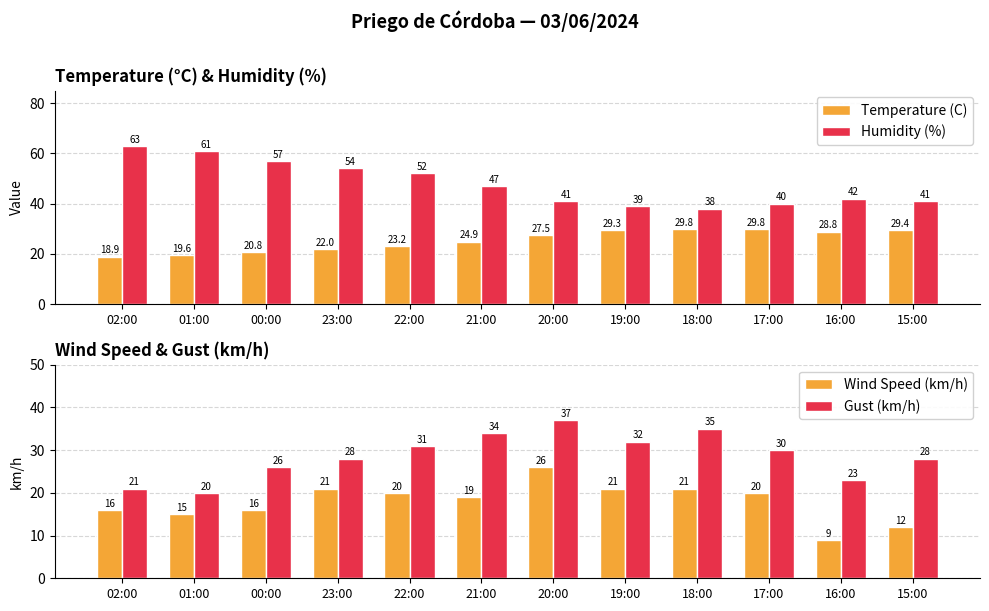

What is the difference between the Wind Speed (km/h) values at 15:00 and 21:00?

7